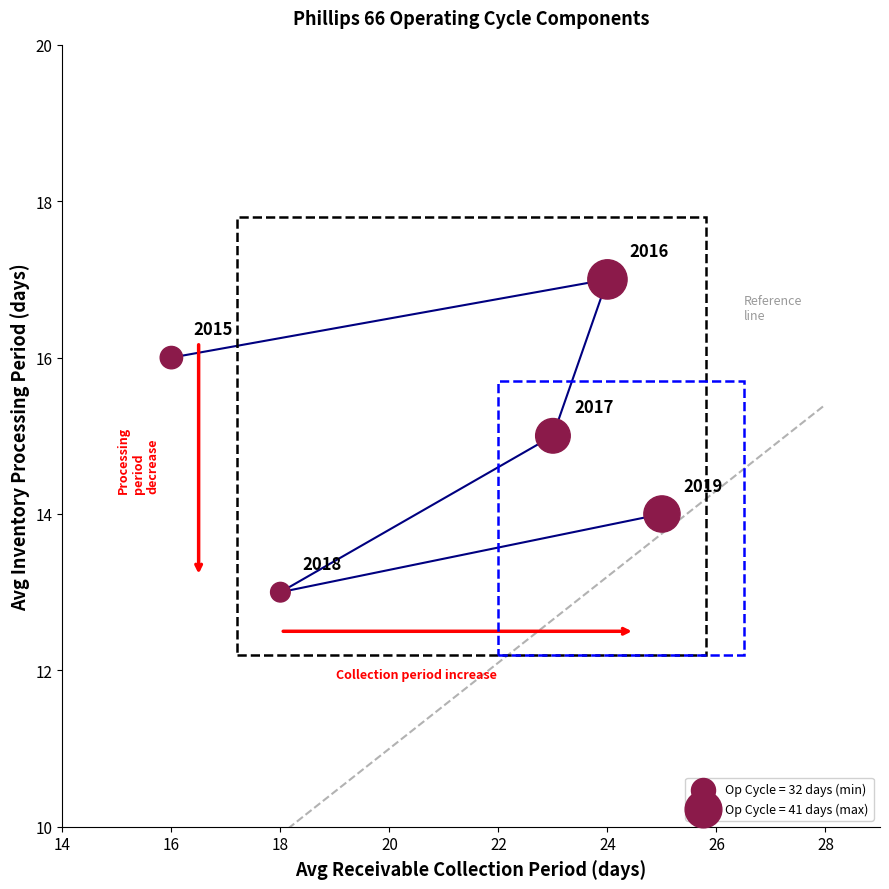

What is the range of X values (max minus min)?

9